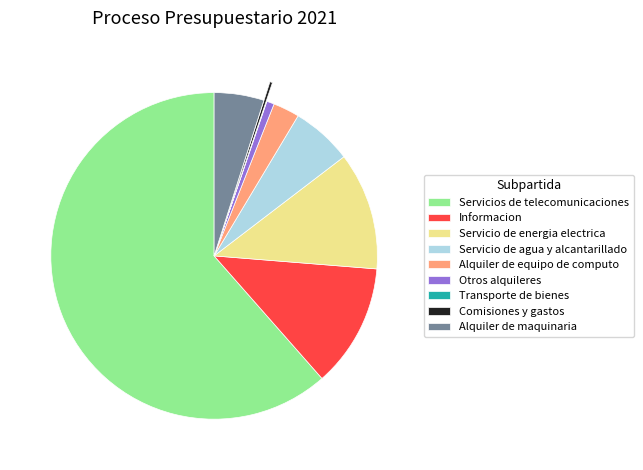

Is Servicios de telecomunicaciones the majority of the pie?

Yes